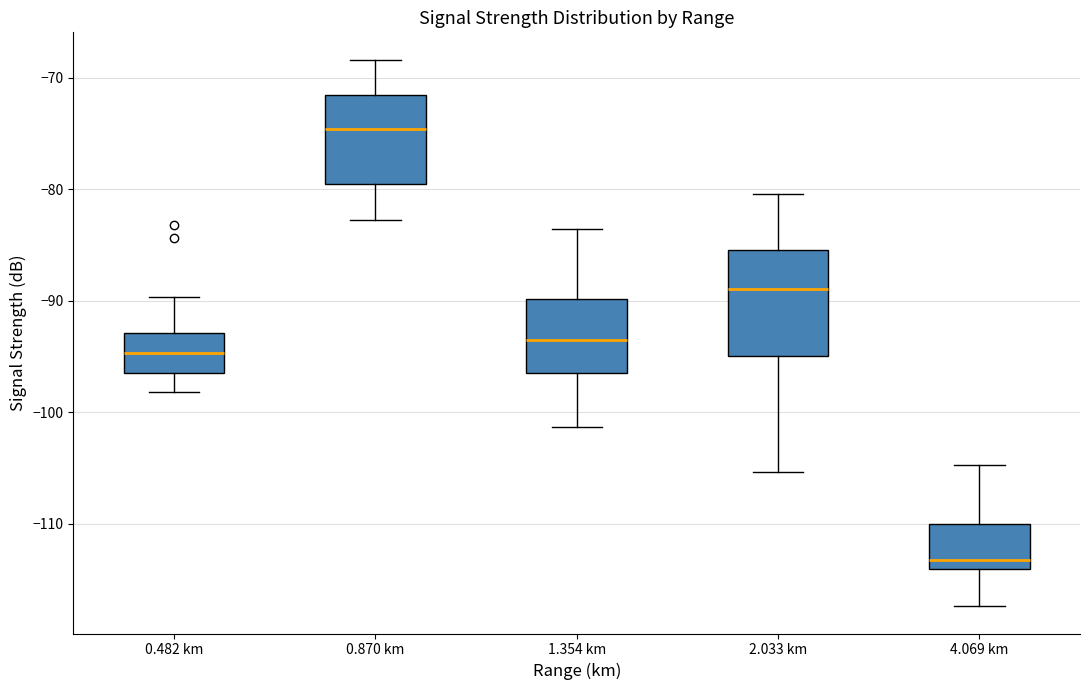

Where does the upper whisker of the box for 2.033 km end on the y-axis? The values are not printed on the chart, so give them approximately, as read against the axis.

-80